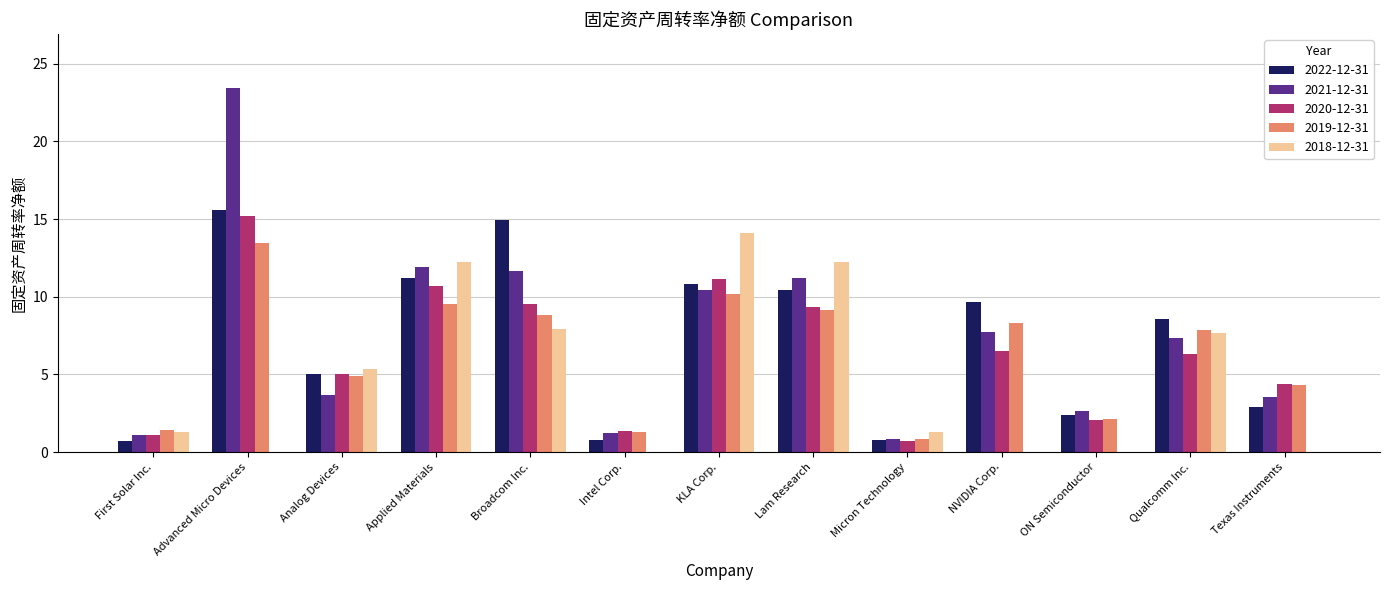

Between Micron Technology and Texas Instruments, which series saw the biggest shift?

2020-12-31